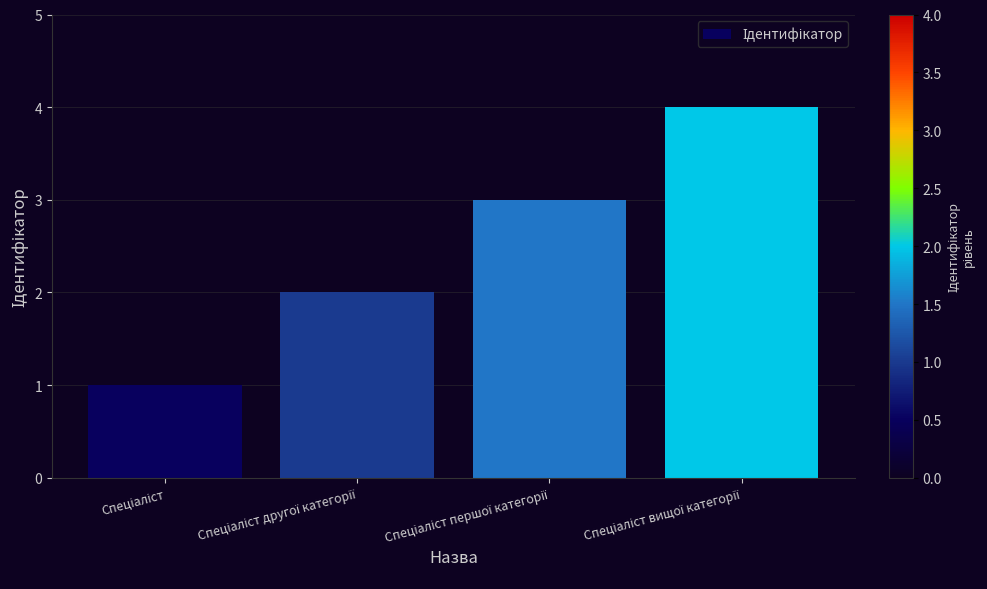

What is the maximum value shown in the chart?

4